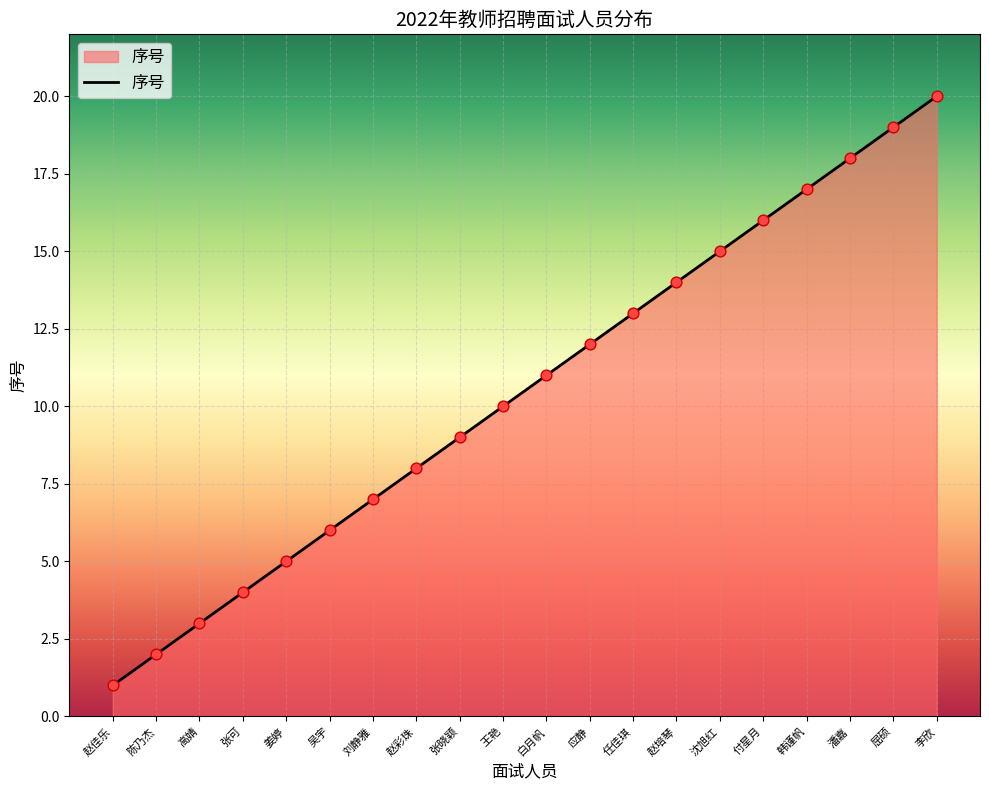

What is the ratio of the value at 张可 to the value at 屈硕?

0.2